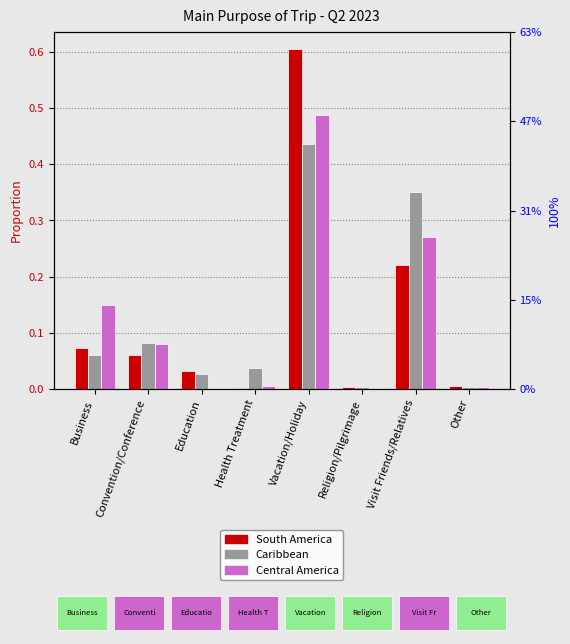

Rank the series at Education from highest to lowest value.

South America, Caribbean, Central America